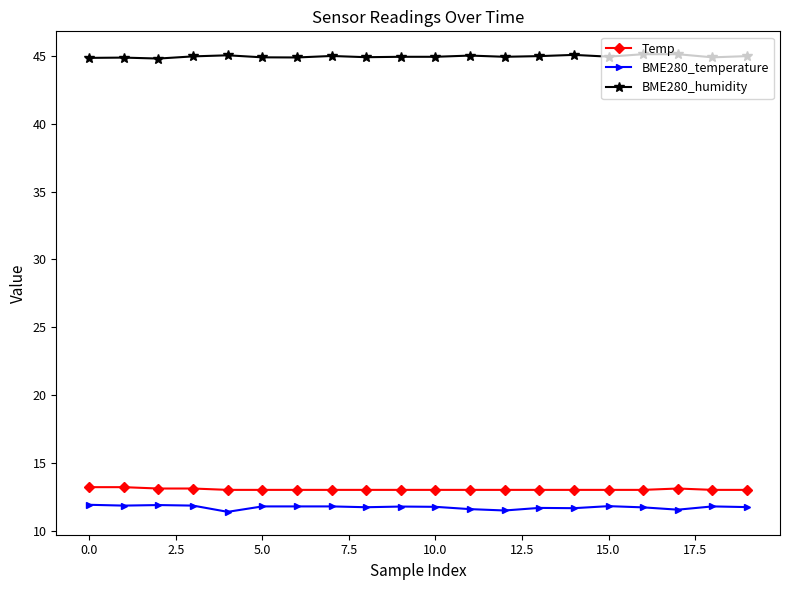

Which series has the largest total across all categories?

BME280_humidity